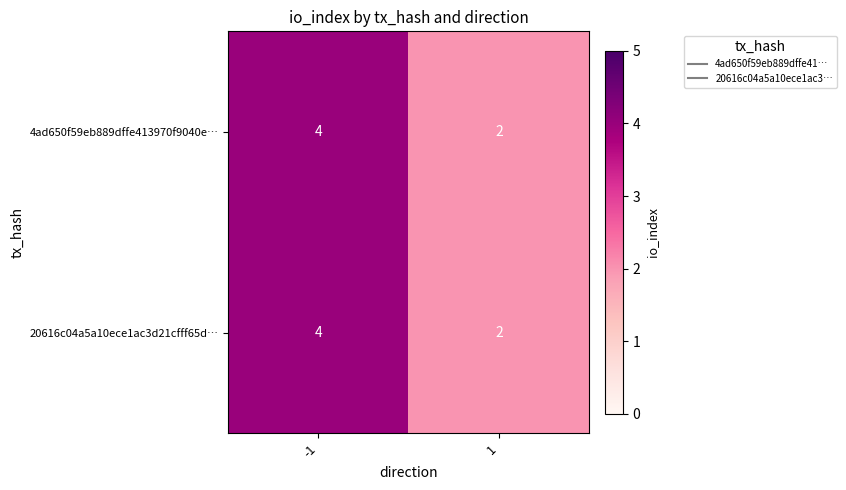

What is the sum of all 20616c04a5a10ece1ac3d21cfff65d… values?

6